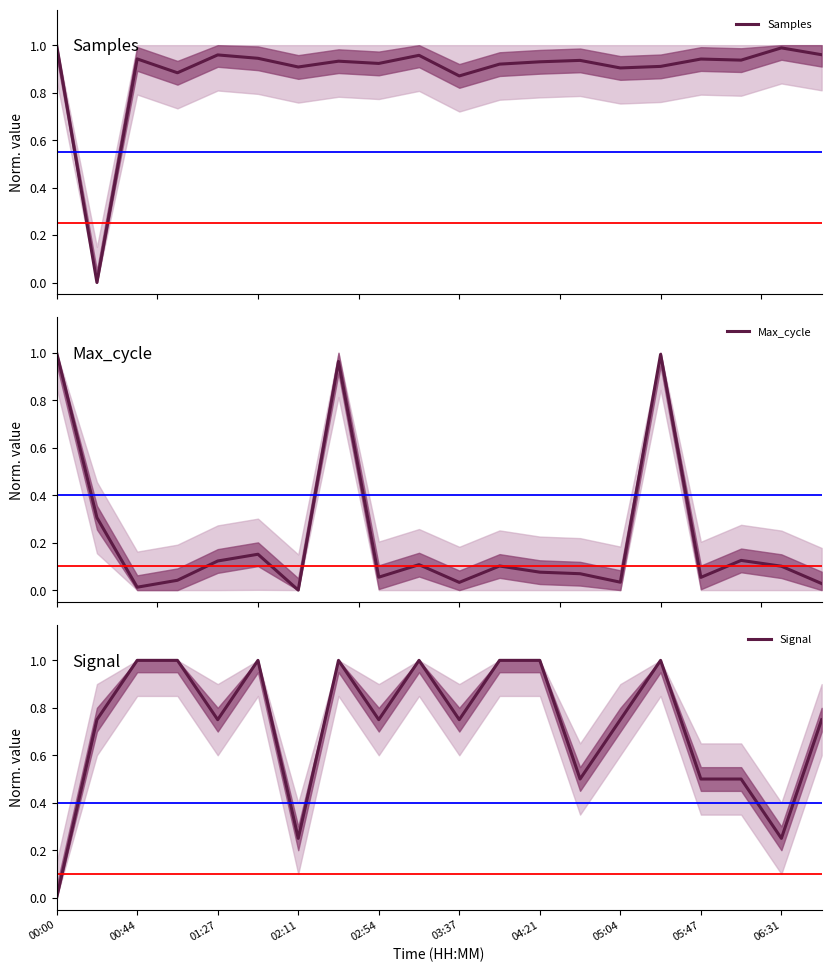

List the series in order of their overall mean, highest first.

Samples, Signal, Max_cycle